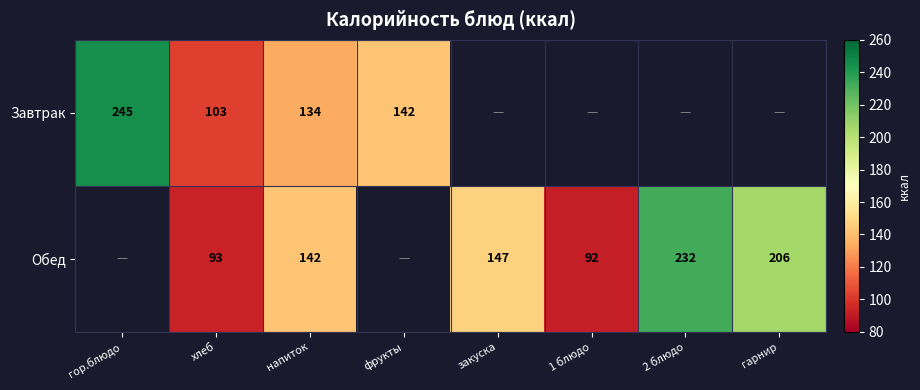

The value of Завтрак at напиток is 219. True or false?

False